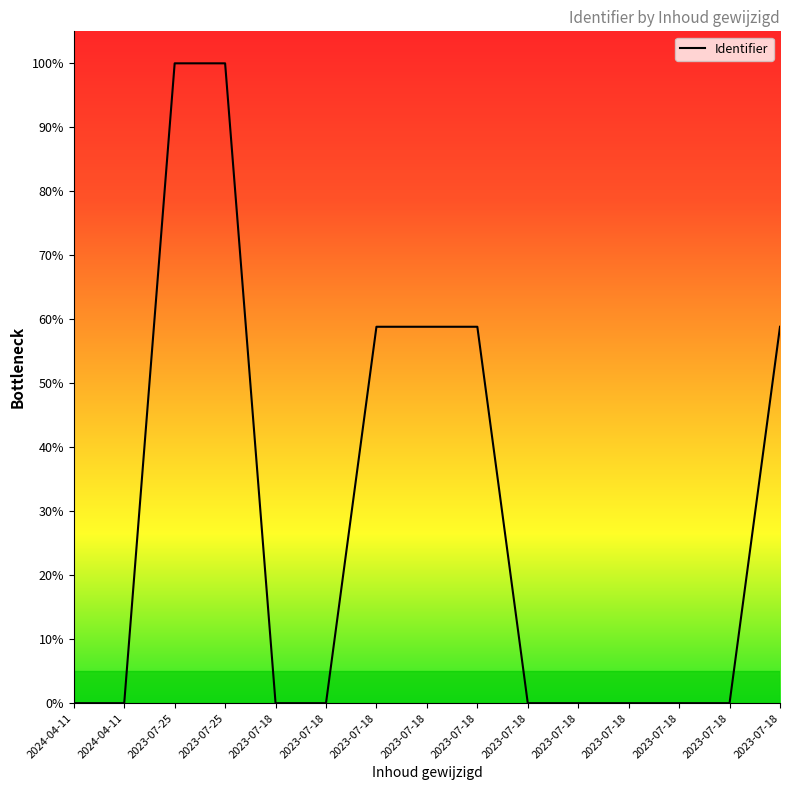

How many lines are shown in the chart?

1